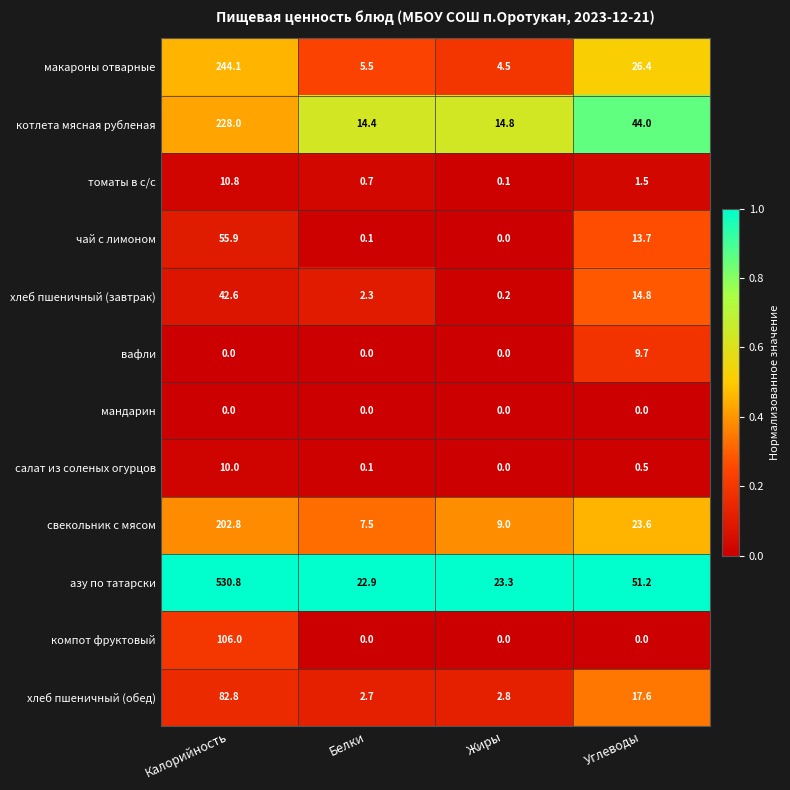

Which series has the largest total across all categories?

азу по татарски